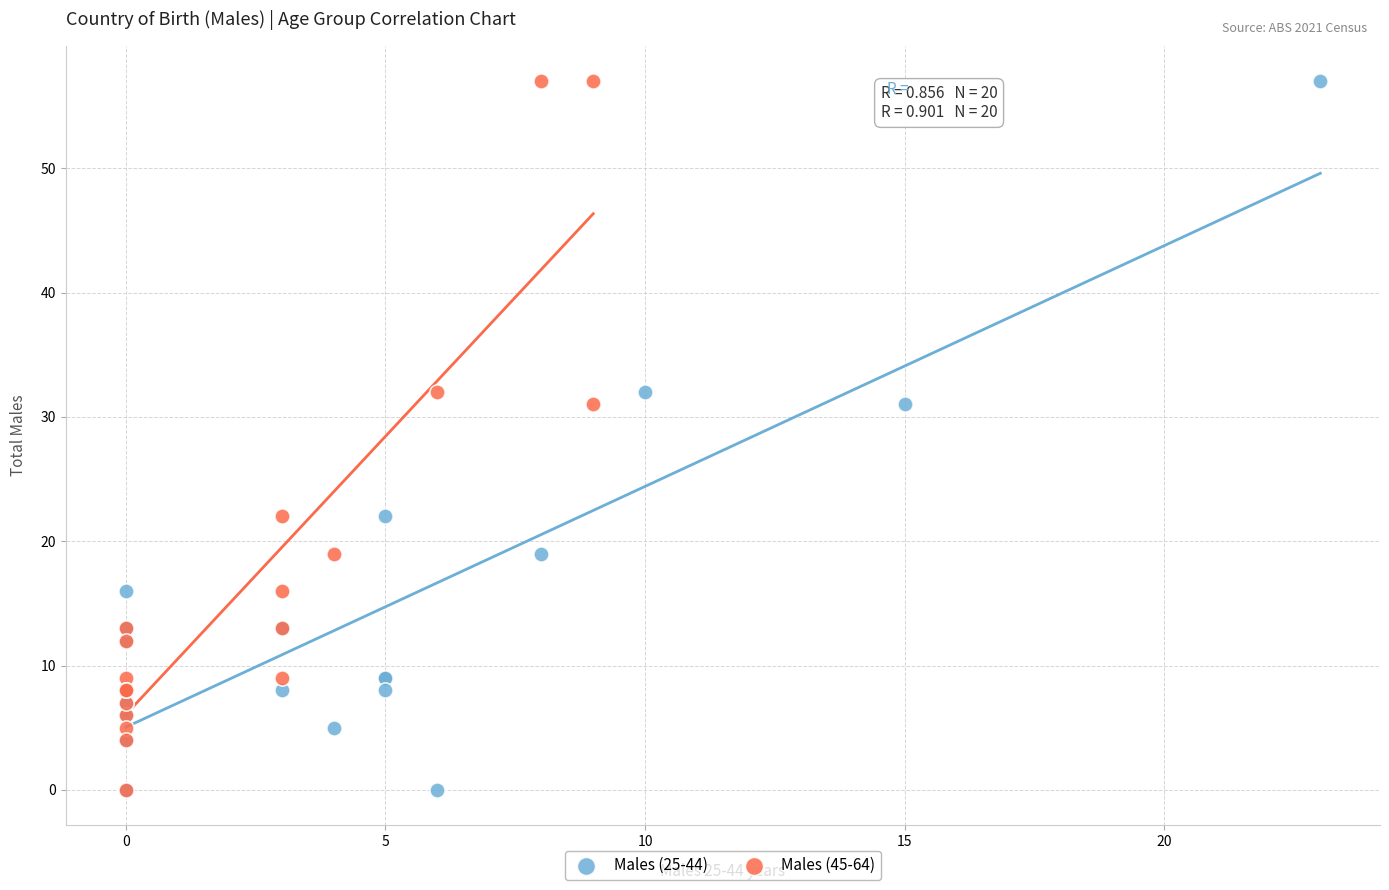

What are all the series names shown in the legend?

Males (25-44), Males (45-64)